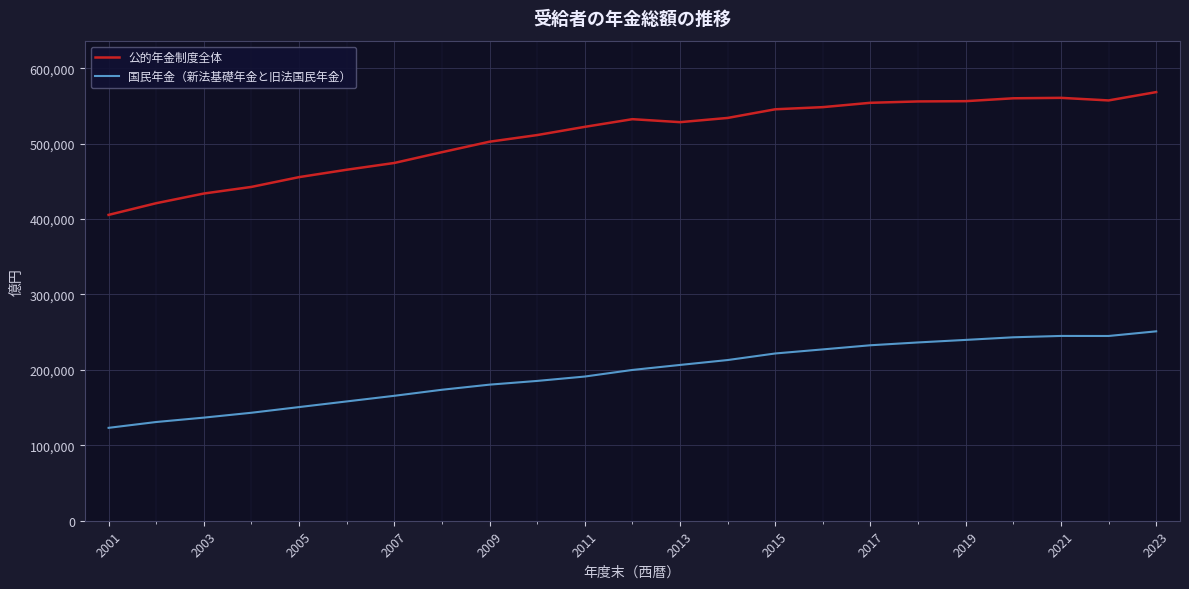

In 国民年金（新法基礎年金と旧法国民年金）, how many points are lower than both neighbors (excluding endpoints)?

1